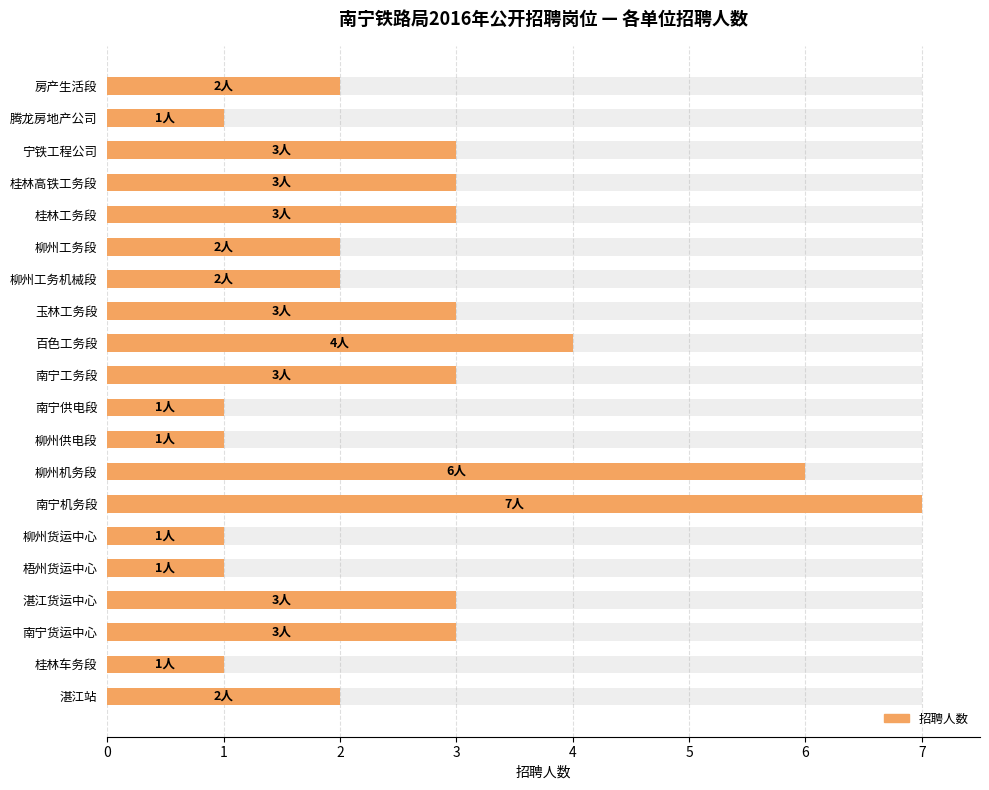

Reading right to left, extract all data points from this chart.

2	1	3	3	3	2	2	3	4	3	1	1	6	7	1	1	3	3	1	2